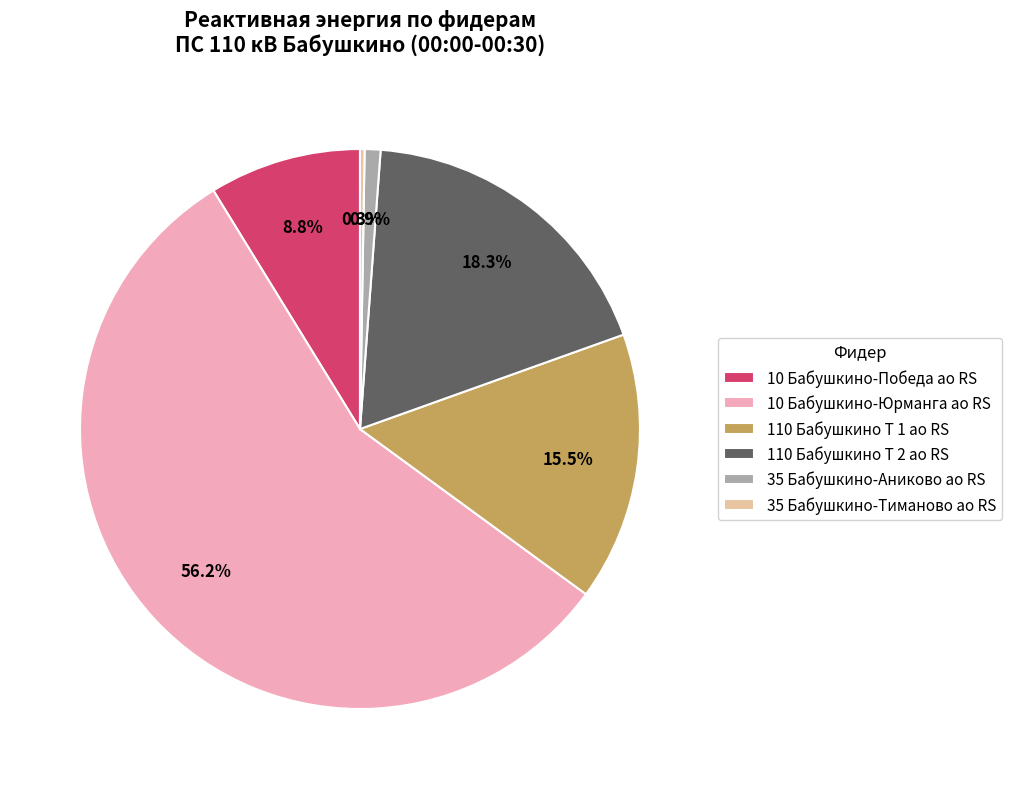

Which category has the biggest portion of the pie?

10 Бабушкино-Юрманга ао RS